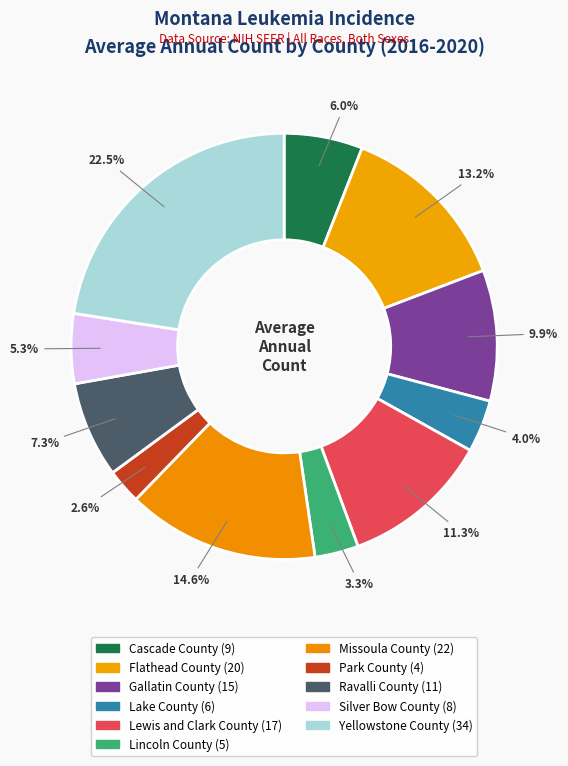

How many segments does this pie chart have?

11